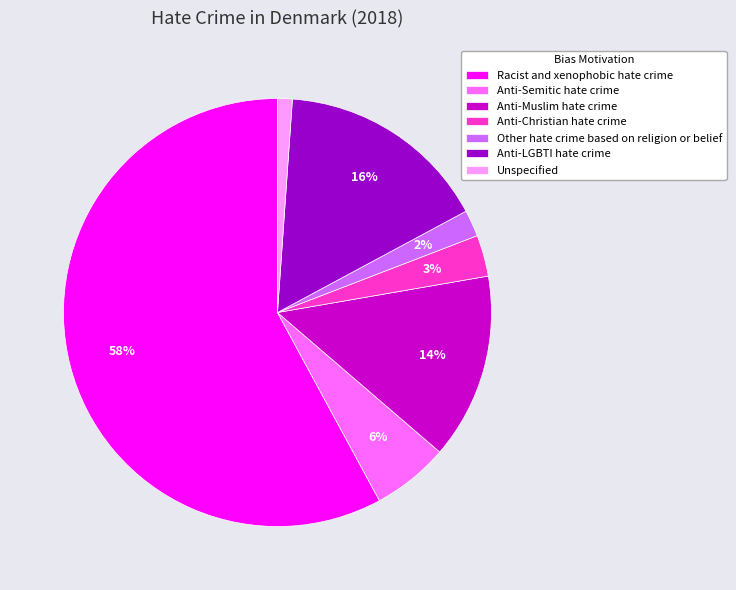

To the nearest percent, what portion does Anti-Semitic hate crime represent?

6%